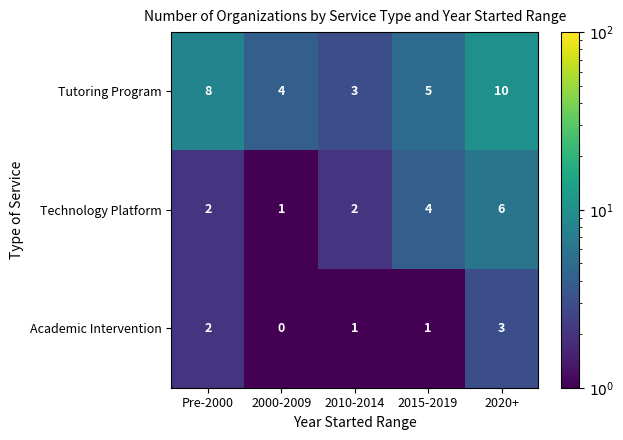

Rank the series by their maximum value, from lowest to highest.

Academic Intervention, Technology Platform, Tutoring Program